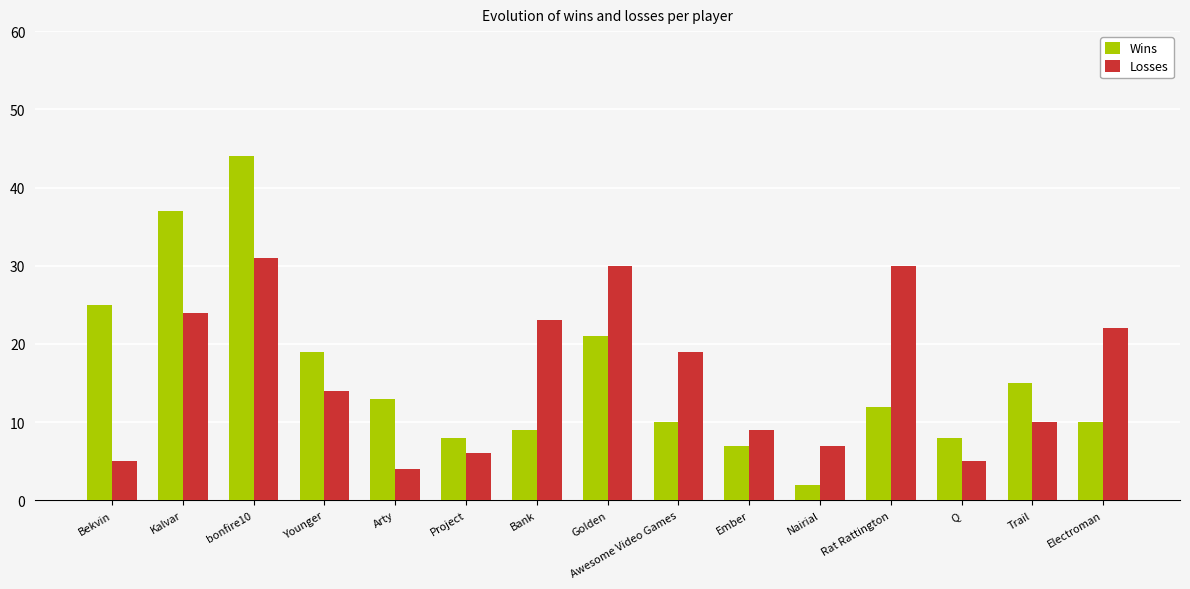

At which label does Wins first exceed 12?

Bekvin